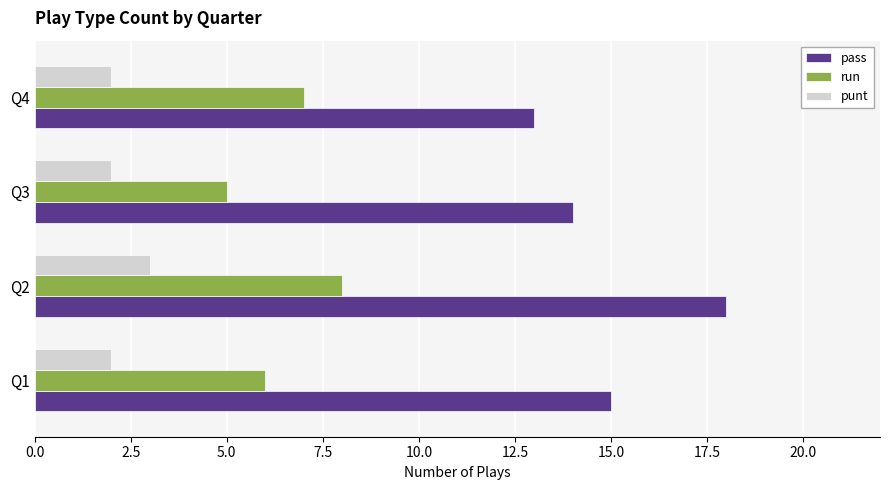

Which category has the highest value in the pass series?

Q2